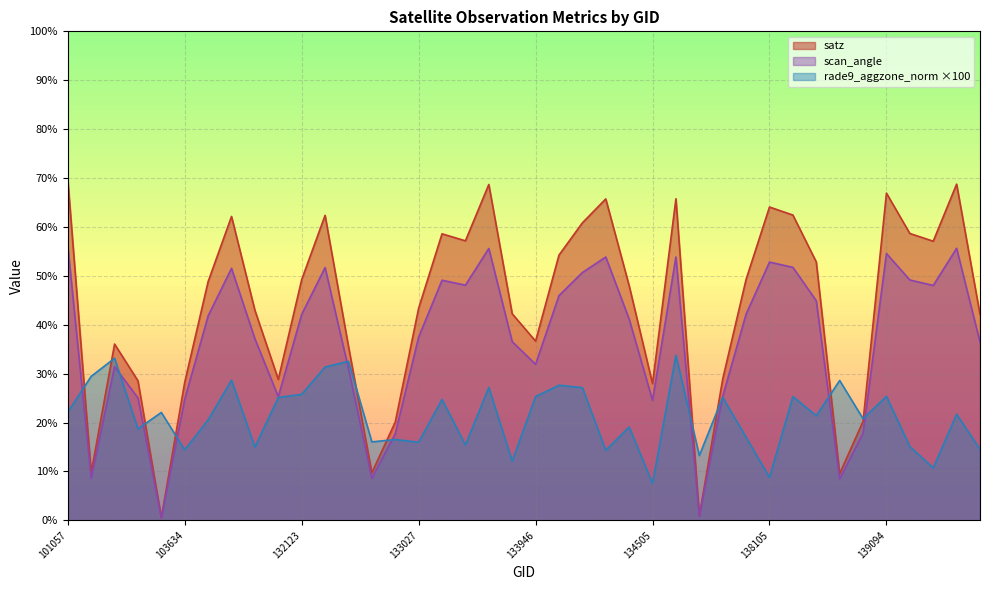

Where is the first local maximum for satz?

103031